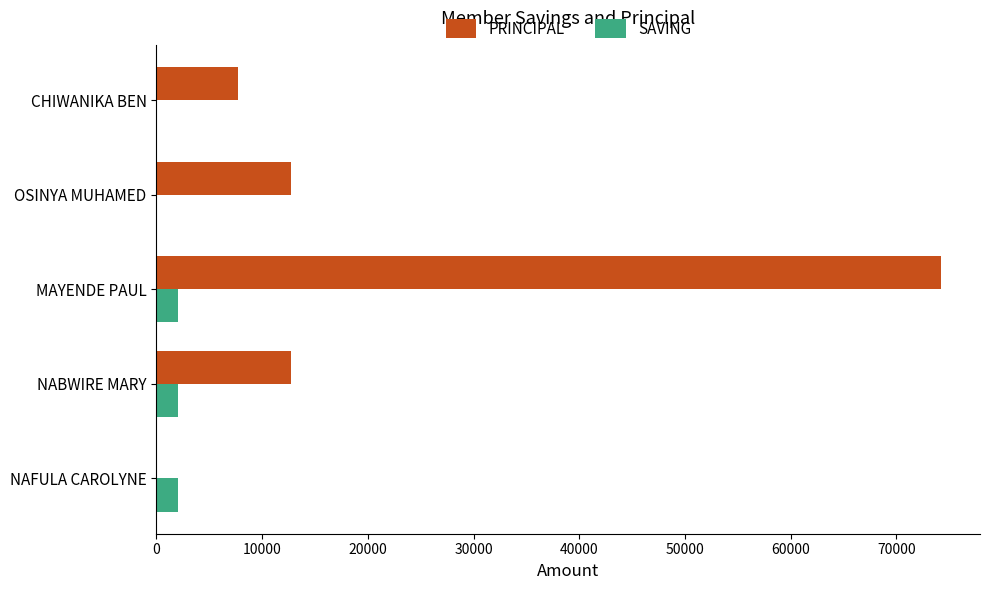

Which series has the largest total across all categories?

PRINCIPAL